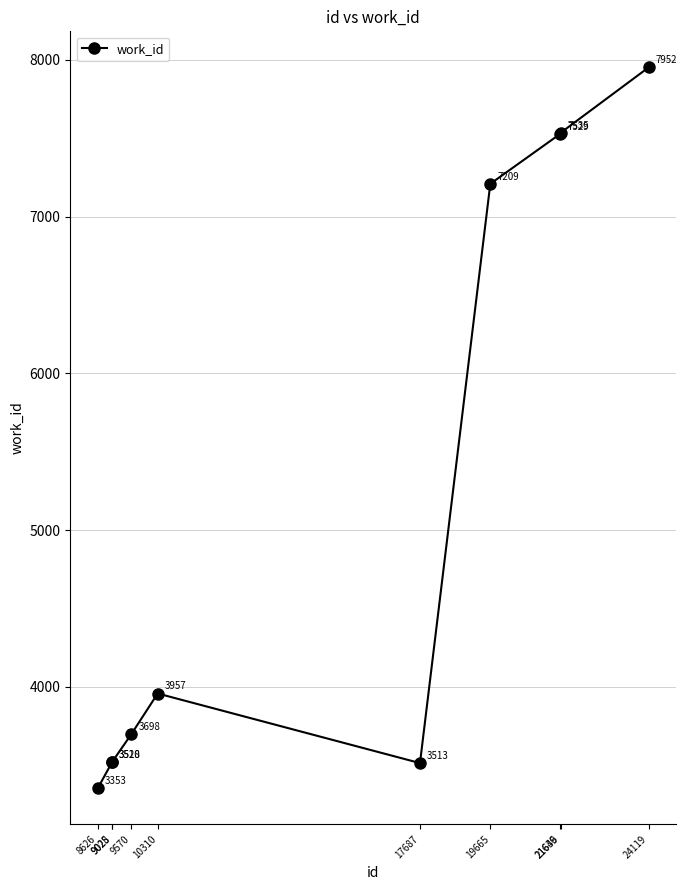

What is the approximate value at 24119, to the nearest 50?

7950